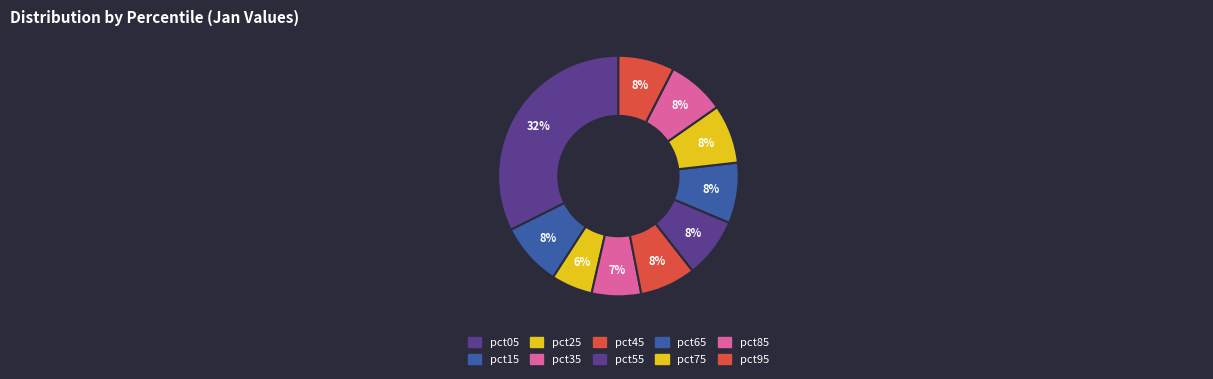

Which slice is the largest?

pct05